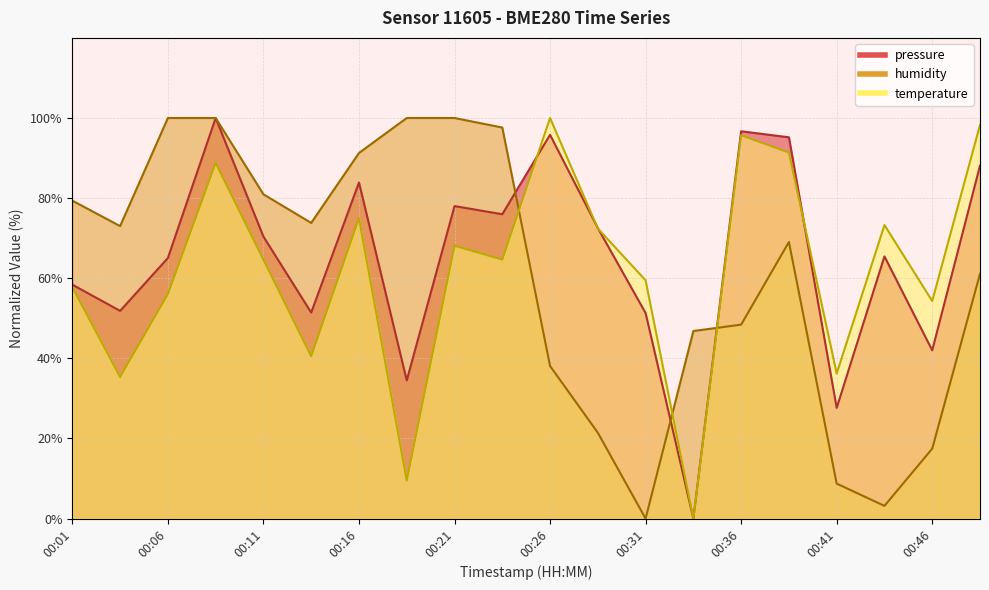

Reading right to left, what are all the values shown in this chart?

pressure: 88.1	42.0	65.5	27.6	95.2	96.7	0.0	51.3	72.5	95.8	76.0	78.0	34.5	83.9	51.4	70.4	100.0	65.0	51.9	58.4
humidity: 61.1	17.5	3.2	8.7	69.0	48.4	46.8	0.0	21.4	38.1	97.6	100.0	100.0	91.3	73.8	81.0	100.0	100.0	73.0	79.4
temperature: 98.3	54.3	73.3	36.2	91.4	95.7	0.0	59.5	72.4	100.0	64.7	68.1	9.5	75.0	40.5	64.7	88.8	56.0	35.3	57.8